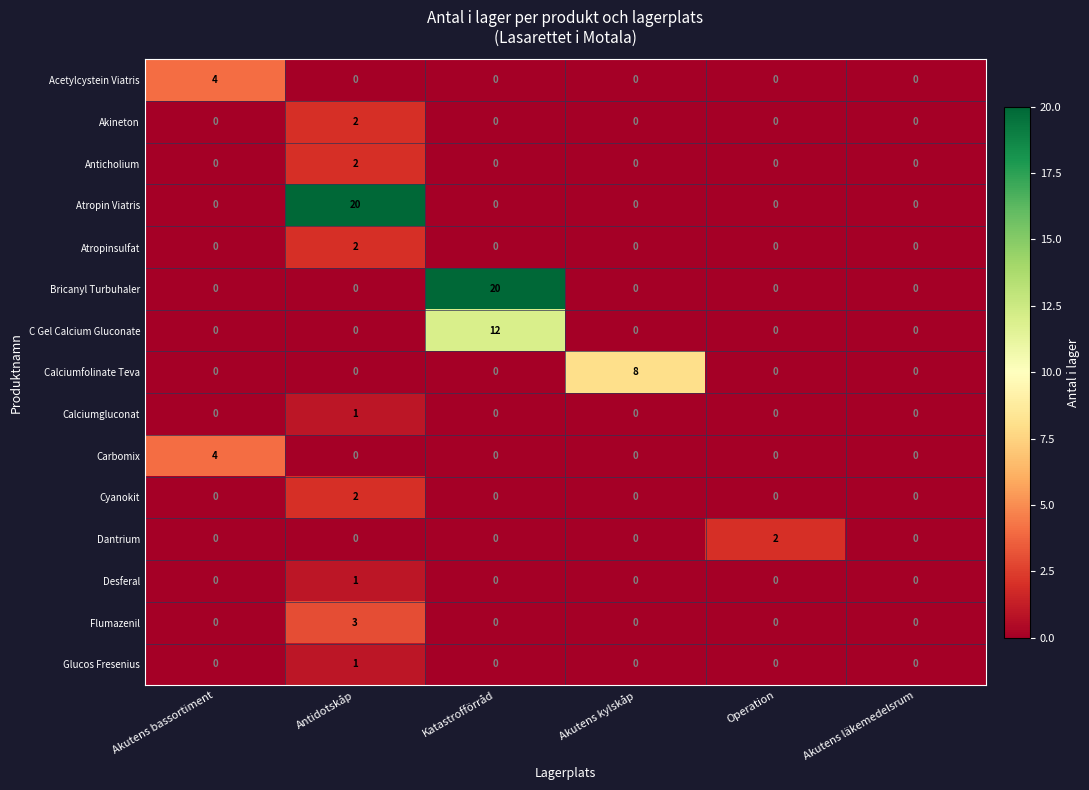

What is the maximum value shown in the chart?

20